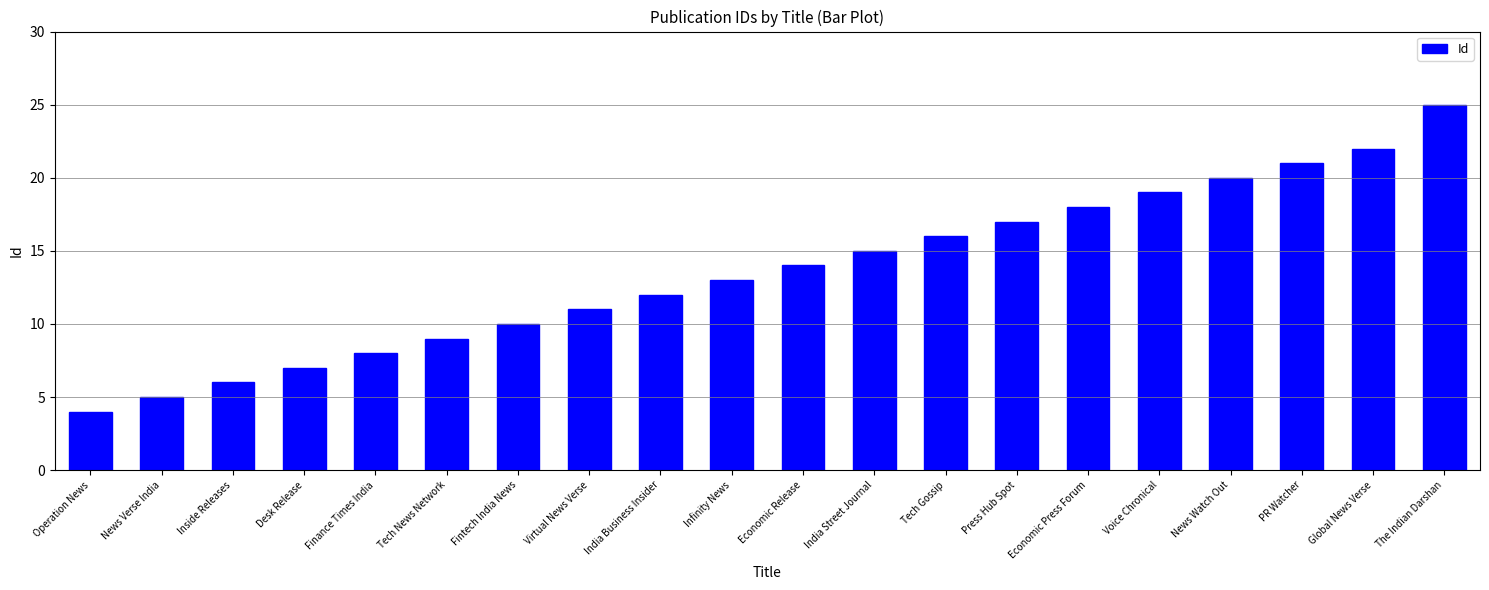

List the labels in order of value, largest first.

The Indian Darshan, Global News Verse, PR Watcher, News Watch Out, Voice Chronical, Economic Press Forum, Press Hub Spot, Tech Gossip, India Street Journal, Economic Release, Infinity News, India Business Insider, Virtual News Verse, Fintech India News, Tech News Network, Finance Times India, Desk Release, Inside Releases, News Verse India, Operation News